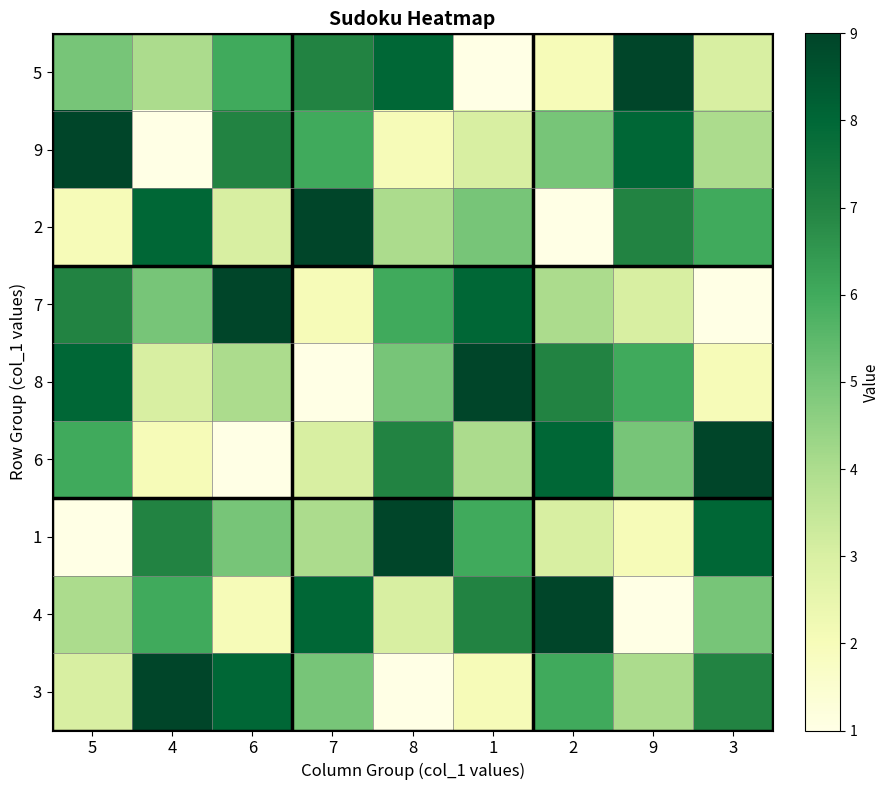

Reading left to right, list all the values displayed in this chart.

5: 5=5	4=4	6=6	7=7	8=8	1=1	2=2	9=9	3=3
9: 5=9	4=1	6=7	7=6	8=2	1=3	2=5	9=8	3=4
2: 5=2	4=8	6=3	7=9	8=4	1=5	2=1	9=7	3=6
7: 5=7	4=5	6=9	7=2	8=6	1=8	2=4	9=3	3=1
8: 5=8	4=3	6=4	7=1	8=5	1=9	2=7	9=6	3=2
6: 5=6	4=2	6=1	7=3	8=7	1=4	2=8	9=5	3=9
1: 5=1	4=7	6=5	7=4	8=9	1=6	2=3	9=2	3=8
4: 5=4	4=6	6=2	7=8	8=3	1=7	2=9	9=1	3=5
3: 5=3	4=9	6=8	7=5	8=1	1=2	2=6	9=4	3=7